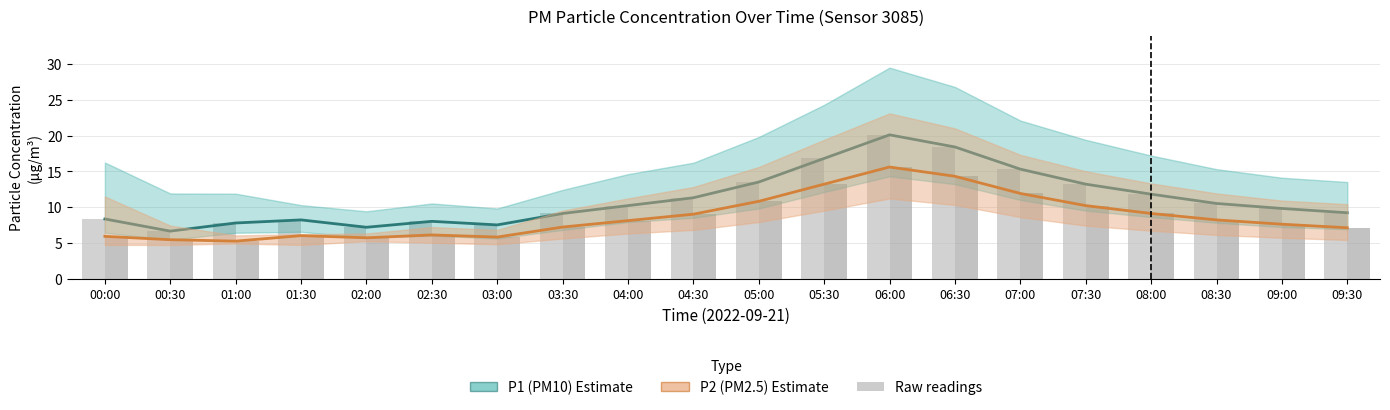

Rank the categories by P1 (PM10) Estimate value from lowest to highest.

00:30, 02:00, 03:00, 01:00, 02:30, 01:30, 00:00, 03:30, 09:30, 09:00, 04:00, 08:30, 04:30, 08:00, 07:30, 05:00, 07:00, 05:30, 06:30, 06:00